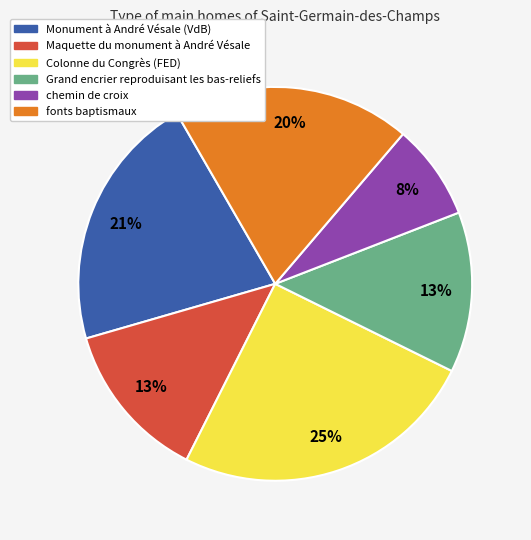

Count the number of slices in the pie.

6